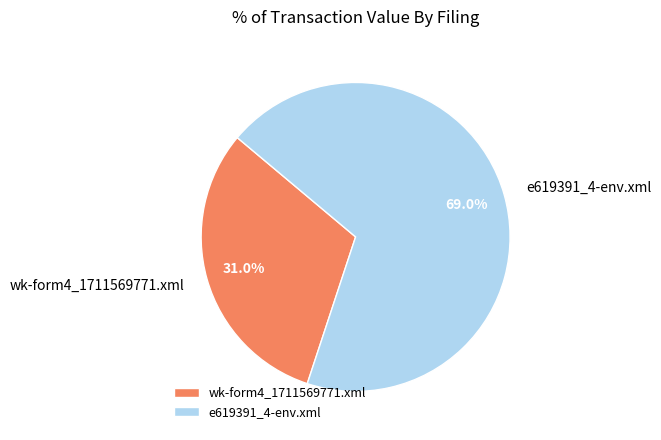

Is the sum of wk-form4_1711569771.xml and e619391_4-env.xml greater than half?

Yes